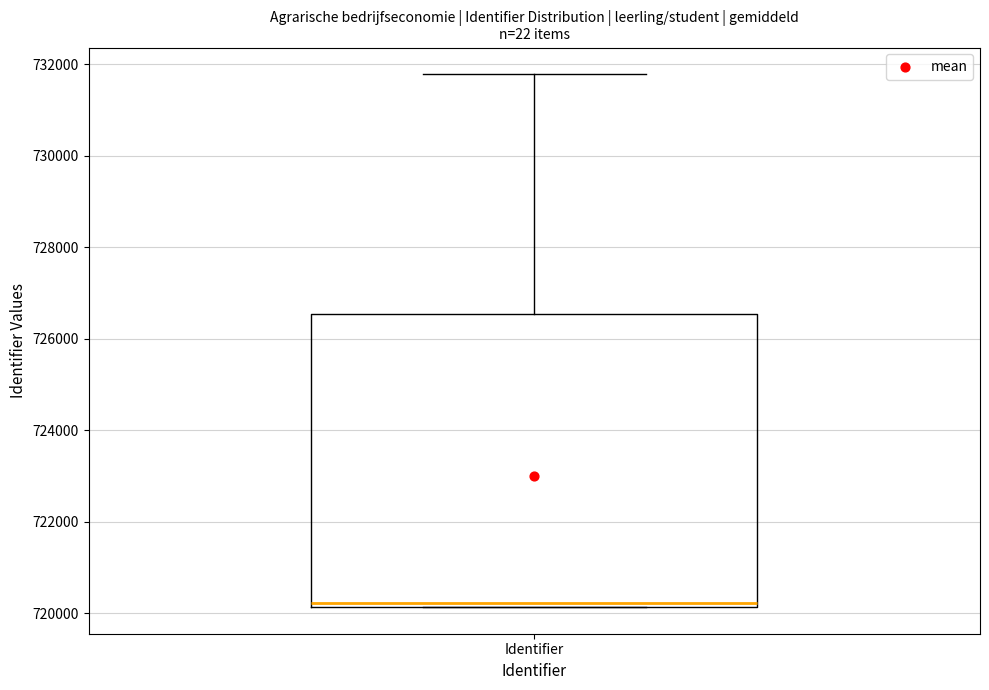

Transcribe this box plot: give where the median line is, the range the box spans, and where the two whiskers end, as read against the y-axis. The values are not printed on the chart, so give them approximately, as read against the axis.

median 720200 (just above the box's lower edge), box 720200 to 726600, whiskers 720200 to 731800